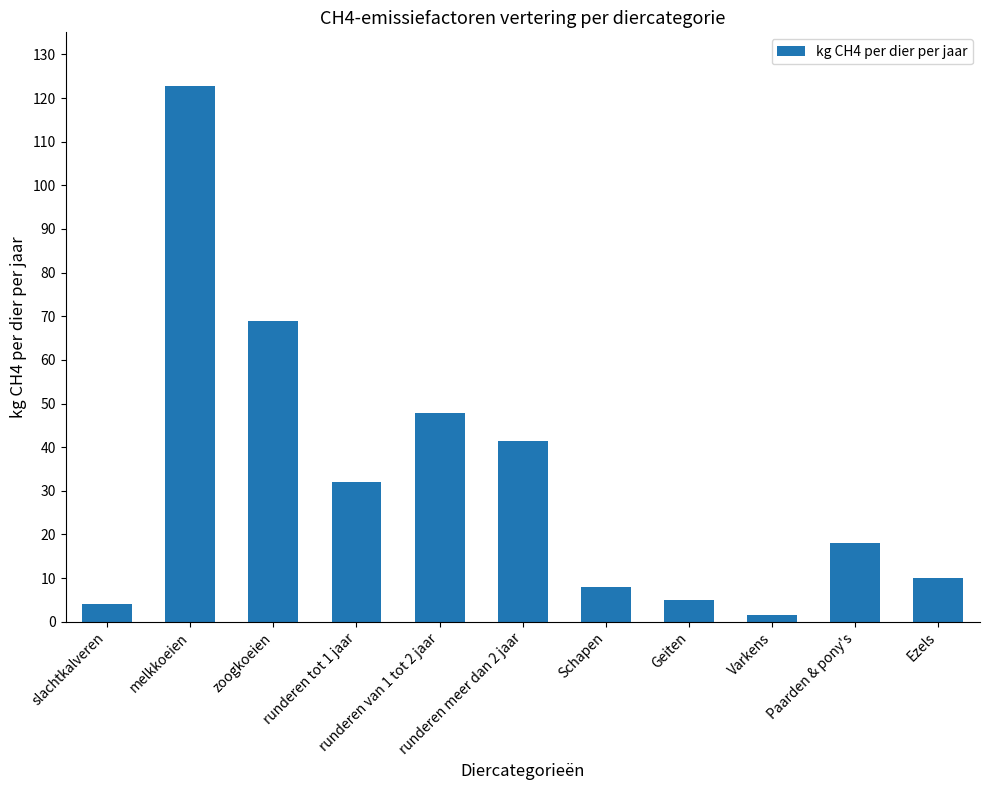

The value at zoogkoeien is 68.9. True or false?

True